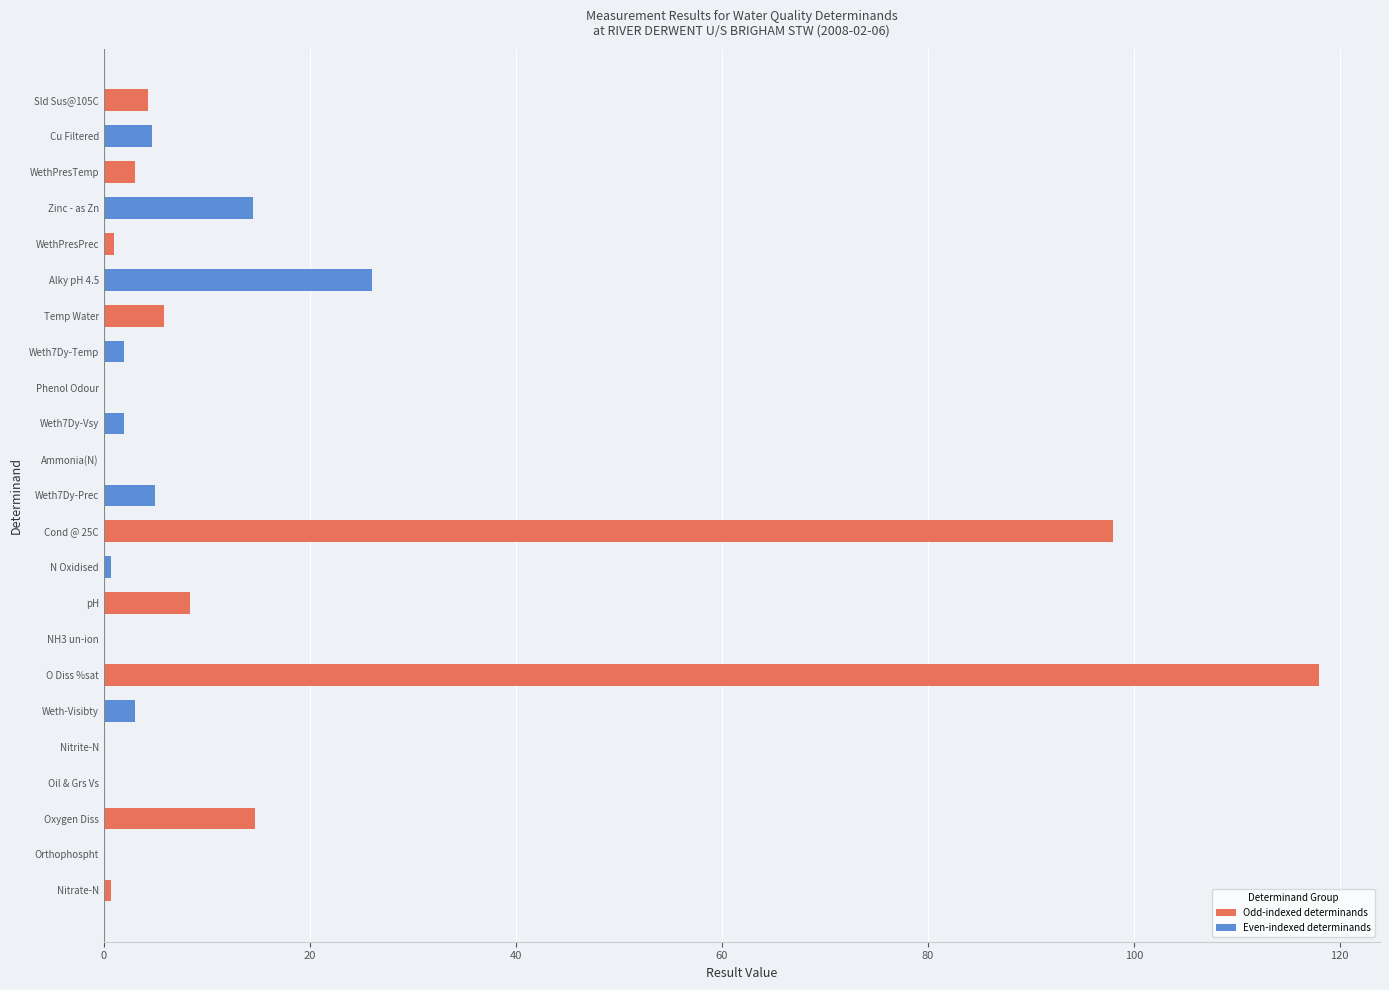

Are the bars horizontal?

Yes